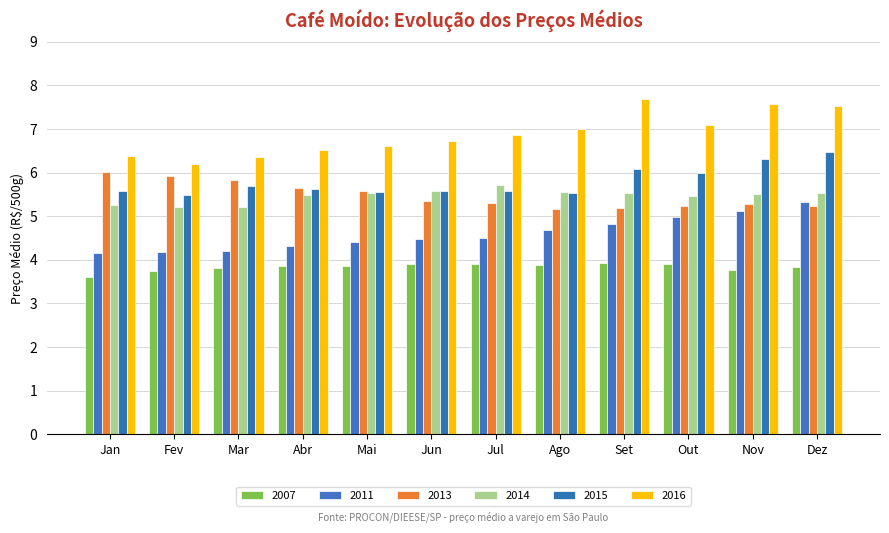

List the labels in order of 2013 value, smallest first.

Ago, Set, Dez, Out, Nov, Jul, Jun, Mai, Abr, Mar, Fev, Jan